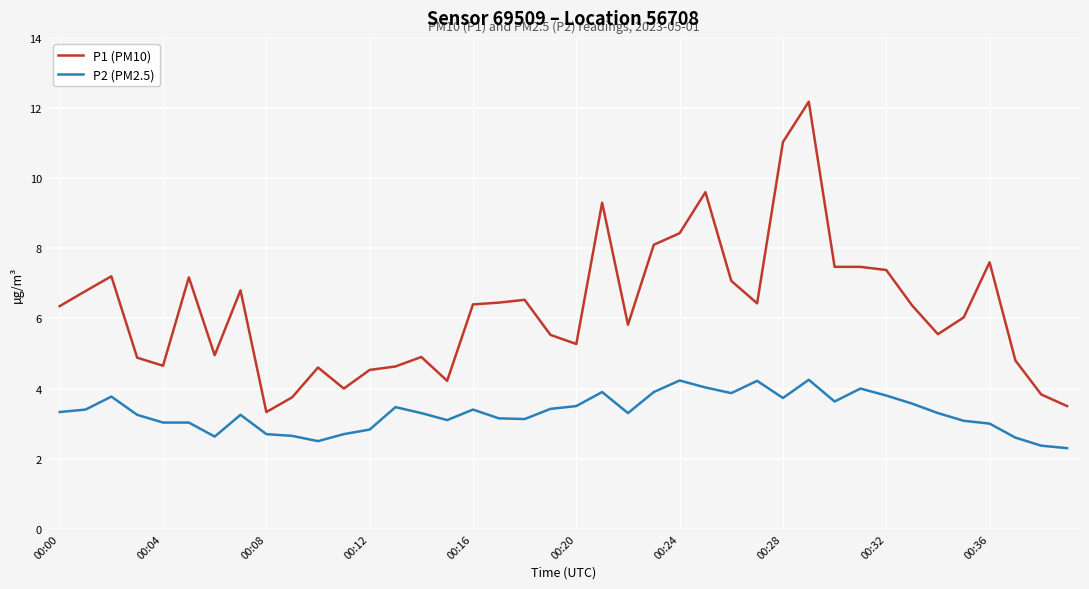

What is the lowest value of the P1 (PM10) series?

3.3